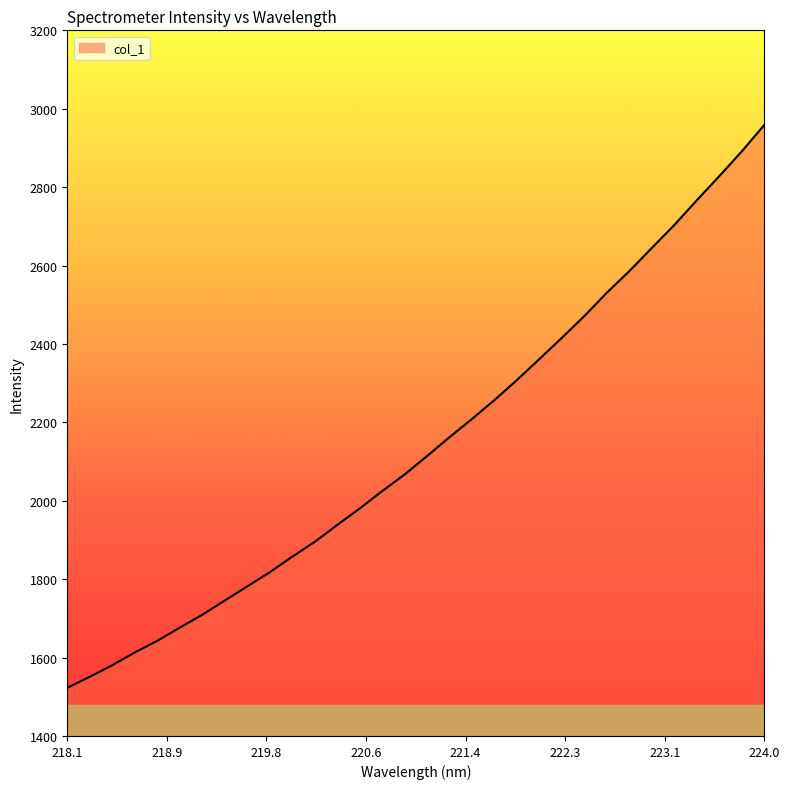

What is the difference between the maximum and minimum values?

1436.0